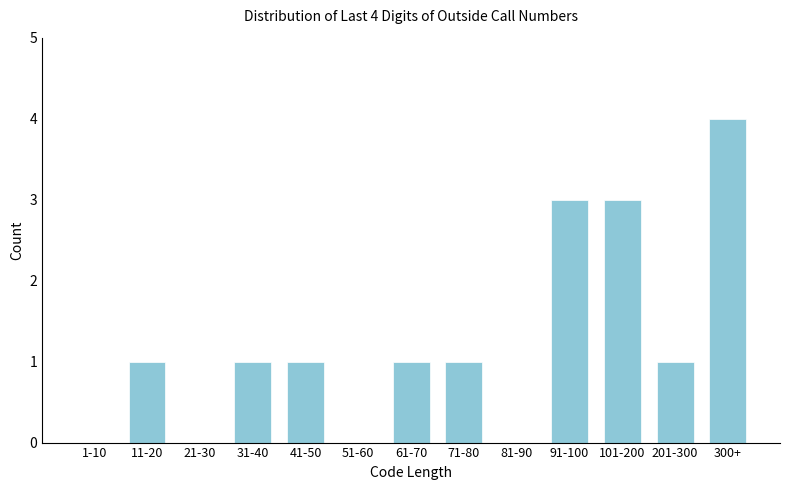

Reading left to right, transcribe all the data shown in this chart.

1-10=0	11-20=1	21-30=0	31-40=1	41-50=1	51-60=0	61-70=1	71-80=1	81-90=0	91-100=3	101-200=3	201-300=1	300+=4